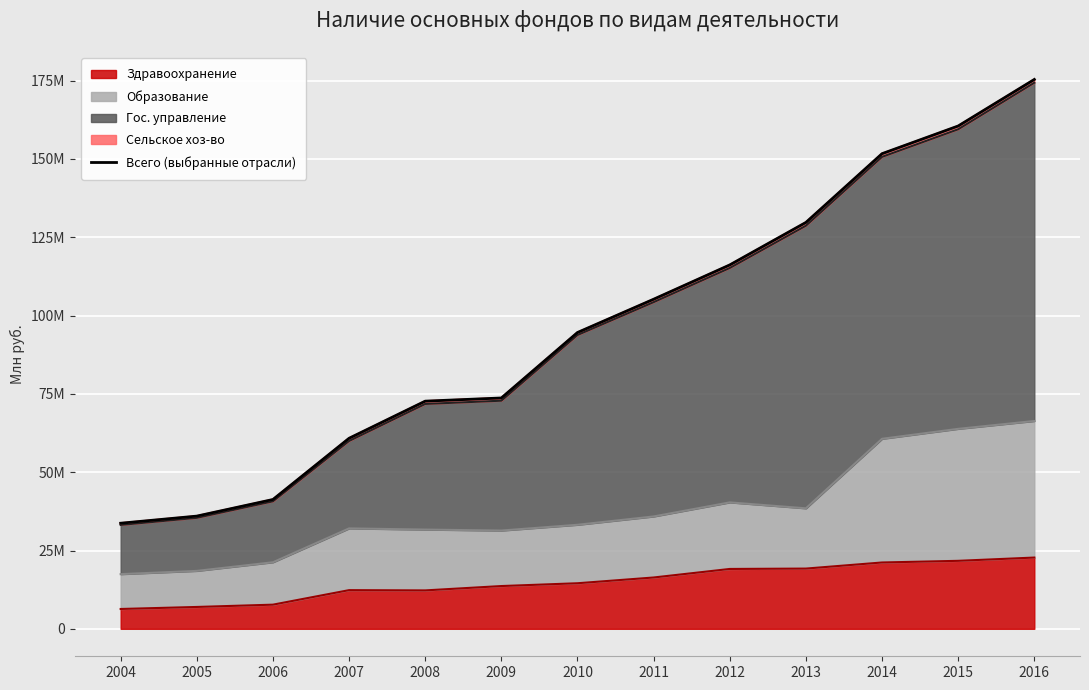

The value at 2010 is 94600635. True or false?

True